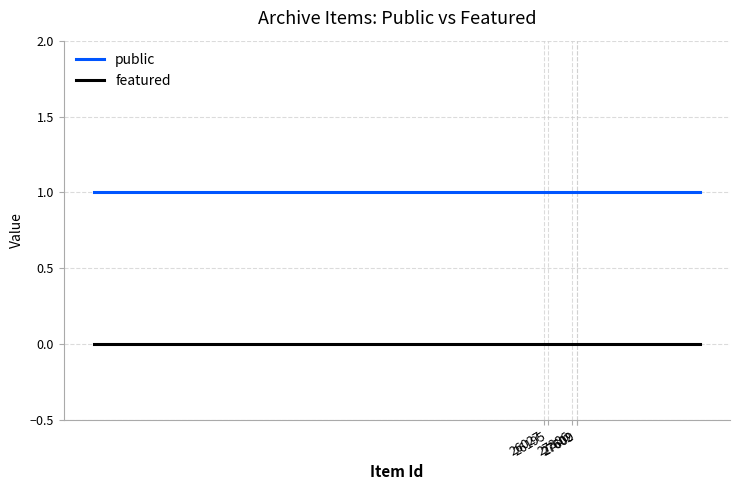

Rank the series by their average value, from lowest to highest.

featured, public